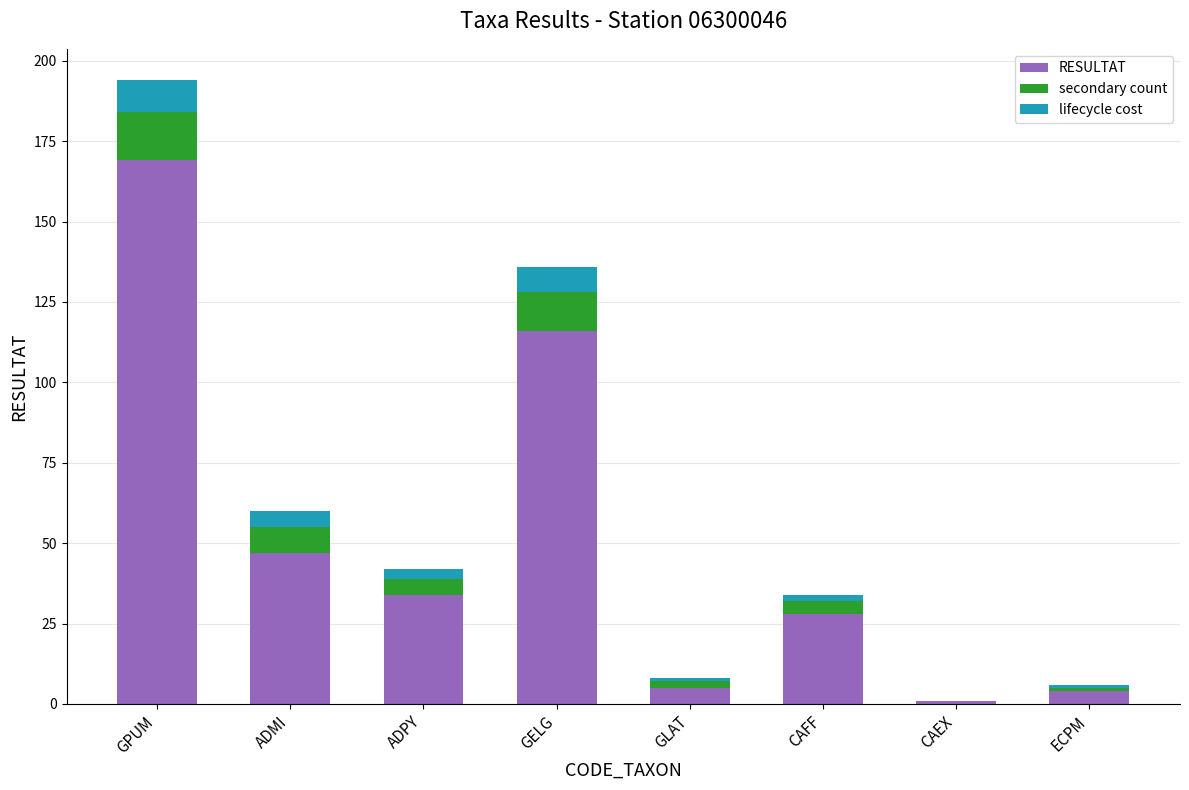

Reading left to right, list the values for the RESULTAT series.

GPUM=169	ADMI=47	ADPY=34	GELG=116	GLAT=5	CAFF=28	CAEX=1	ECPM=4